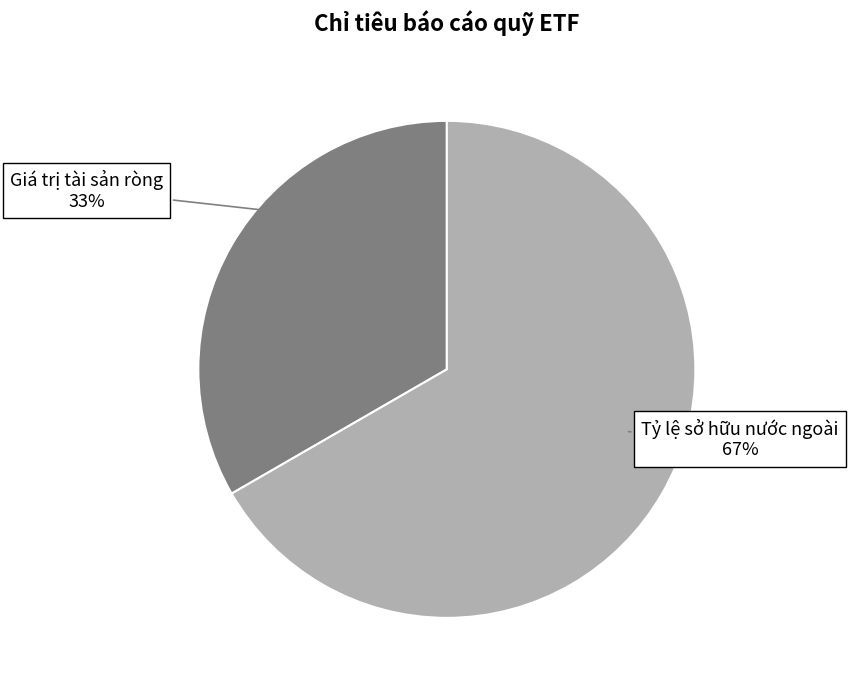

Is there any slice that represents more than half of the pie?

Yes